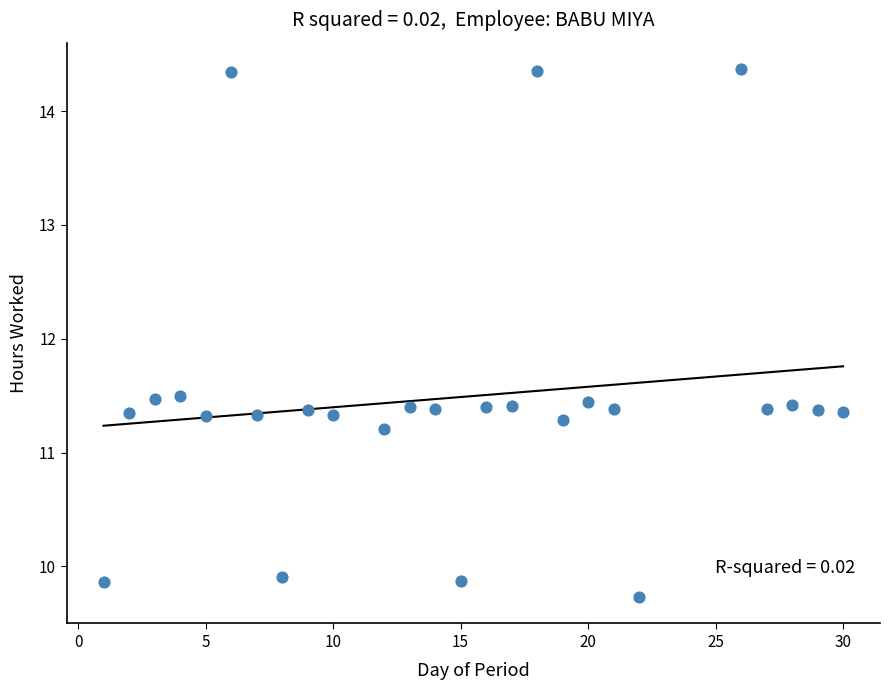

What is the range of Y values (max minus min)?

4.6